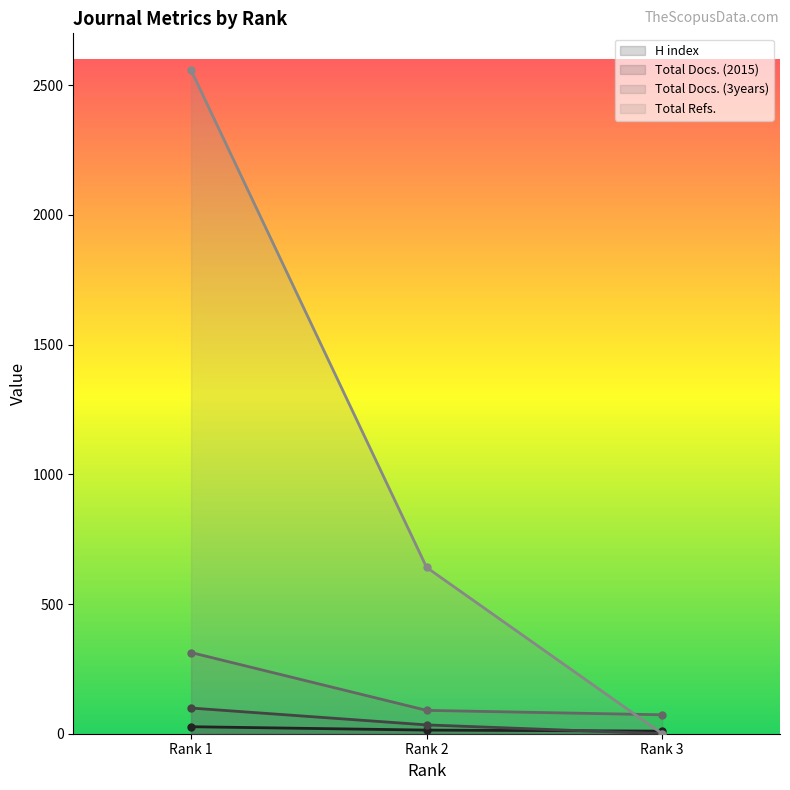

What is the sum of the Total Docs. (2015) values at Rank 3 and Rank 2?

34